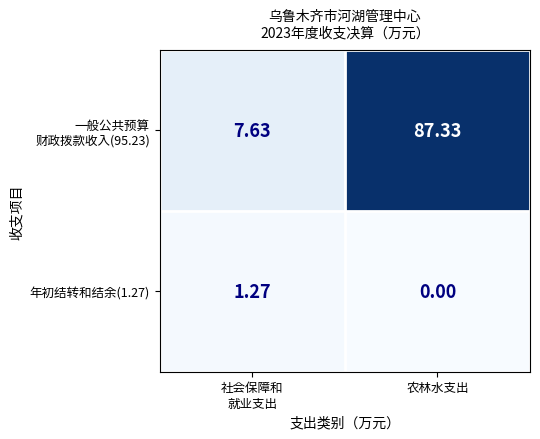

Which category has the lowest value in the 年初结转和结余(1.27) series?

农林水支出